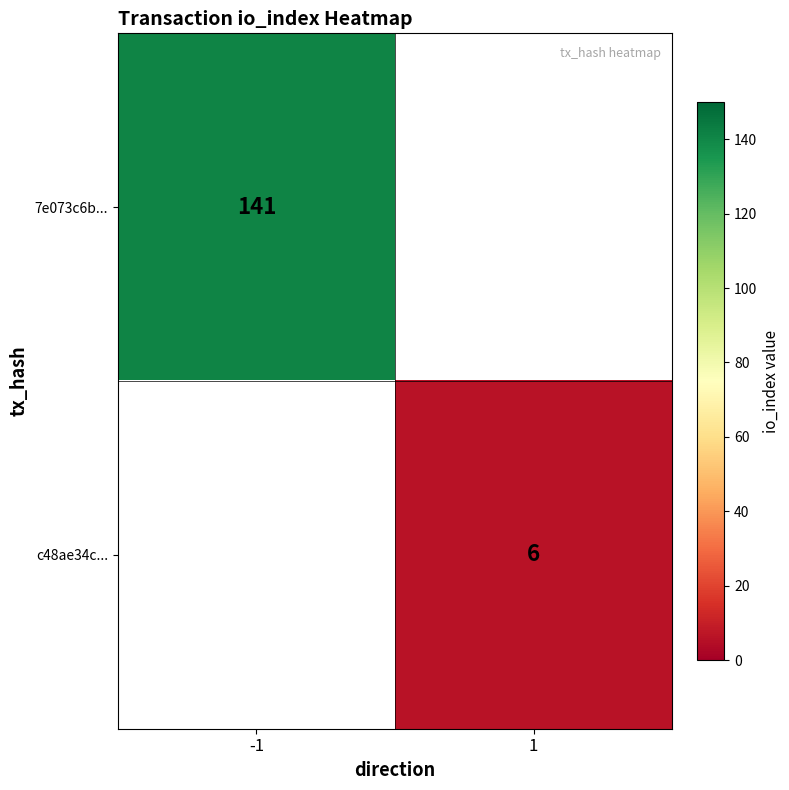

True or false: 7e073c6b... has a value of 191 at -1.

False